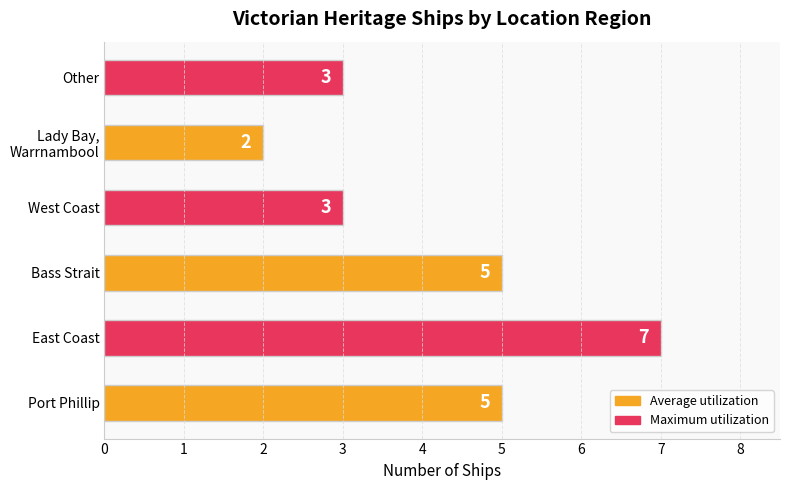

What is the sum of all values?

25